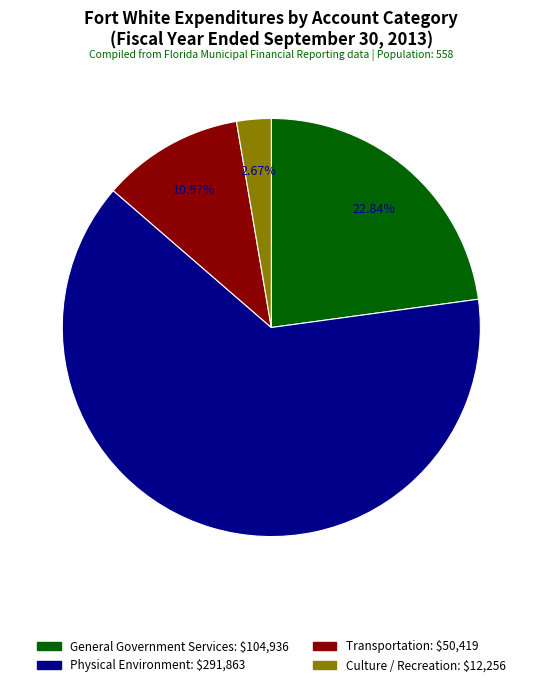

What percentage do Physical Environment and Transportation together represent?

74.5%